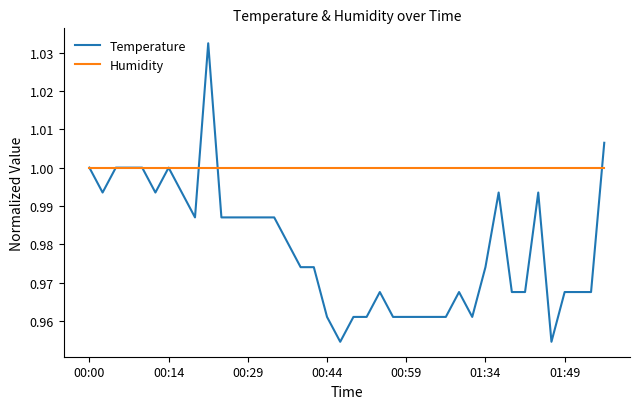

Which series has the widest spread of values?

Temperature